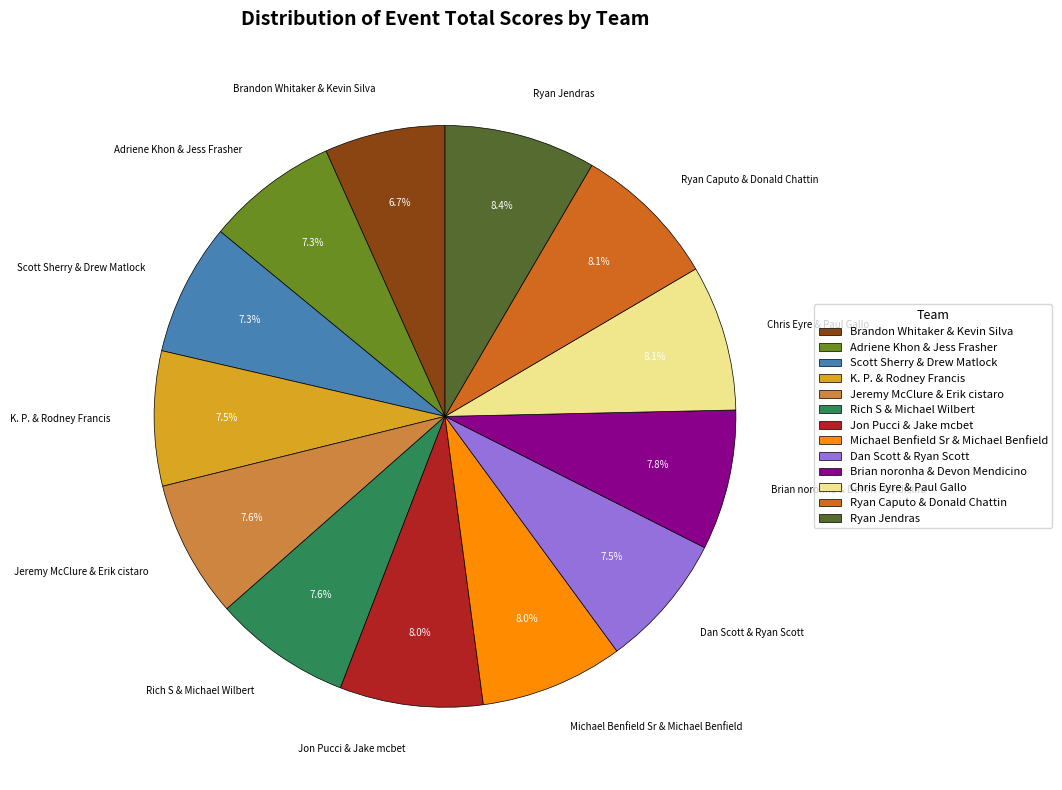

Which slice is the smallest?

Brandon Whitaker & Kevin Silva